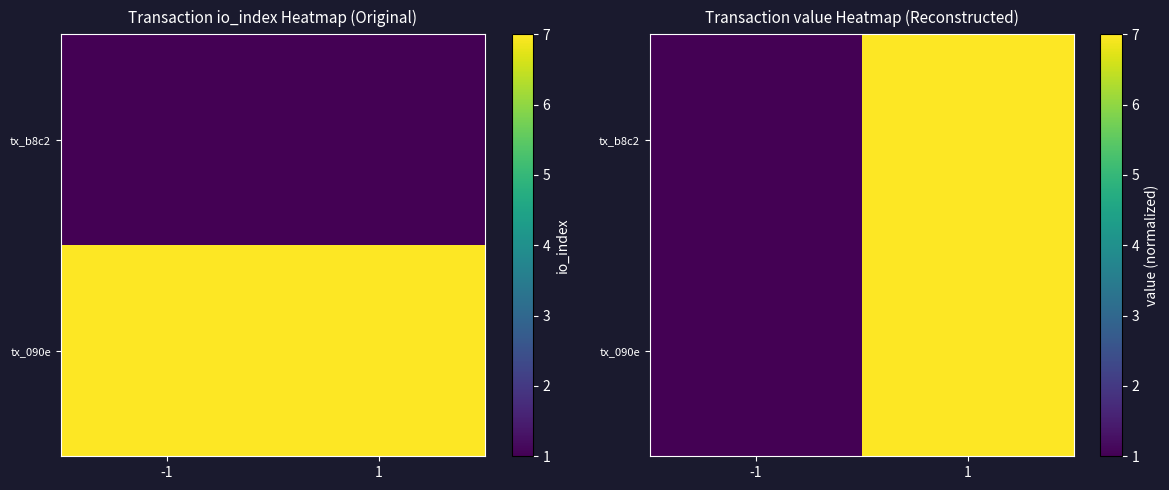

The tx_b8c2 series shows 0.4 at -1. True or false?

False